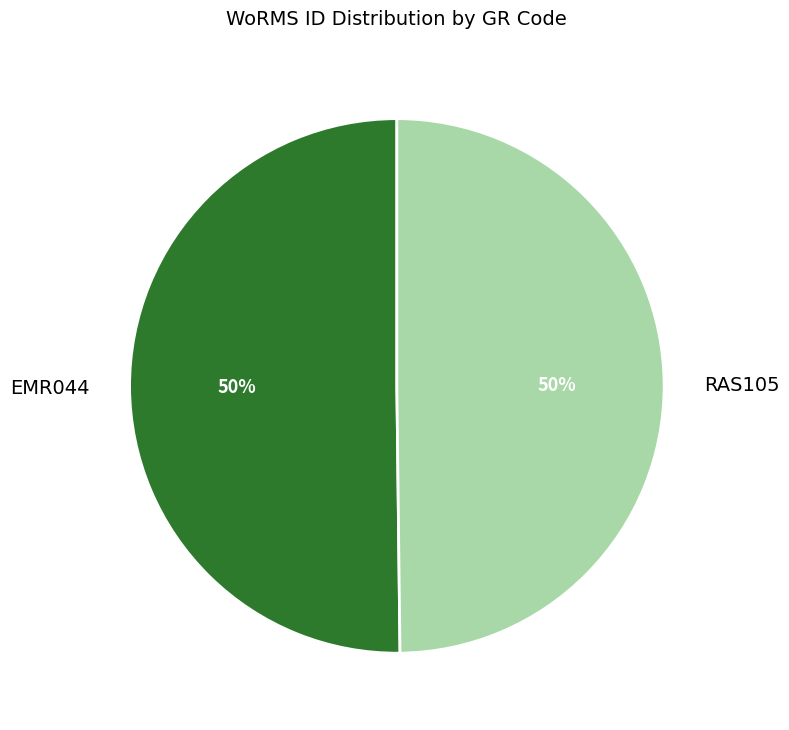

To the nearest percent, what percentage of the pie is EMR044?

50%